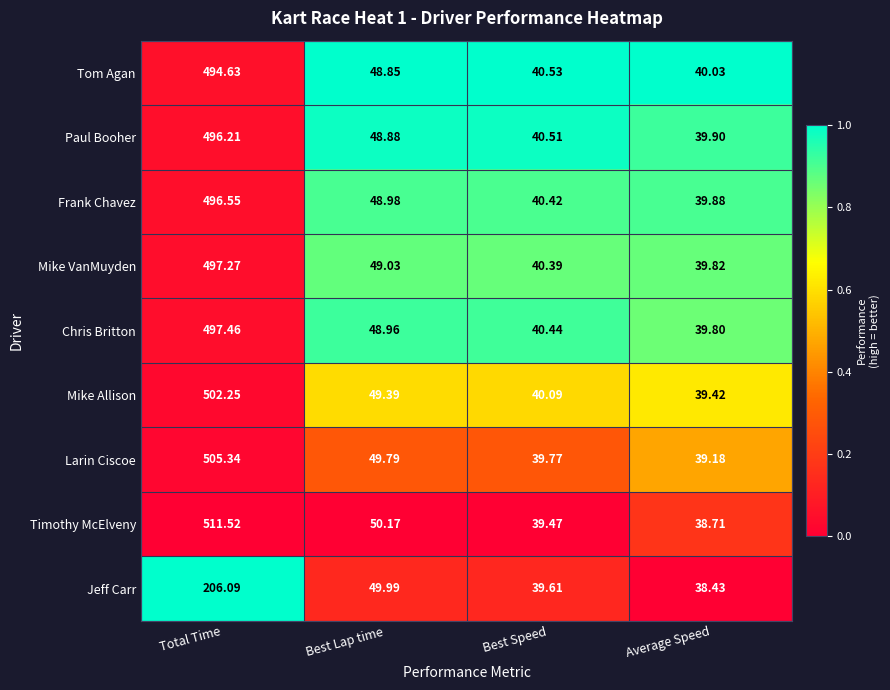

Which category has the lowest value in the Mike VanMuyden series?

Average Speed